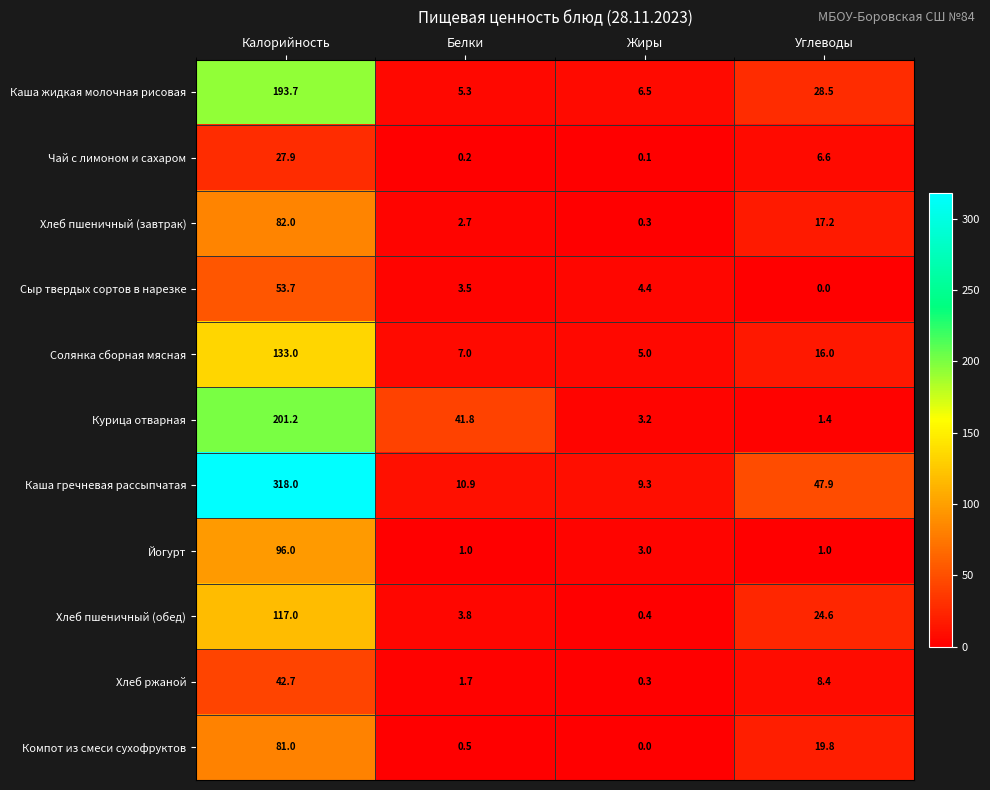

What is the total value across all series at Белки?

78.4